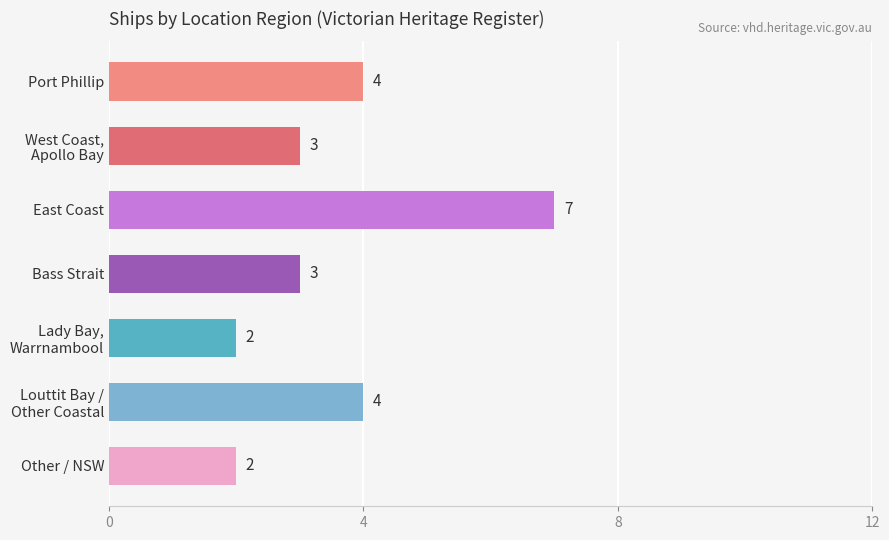

Reading bottom to top, list all the values displayed in this chart.

2	4	2	3	7	3	4